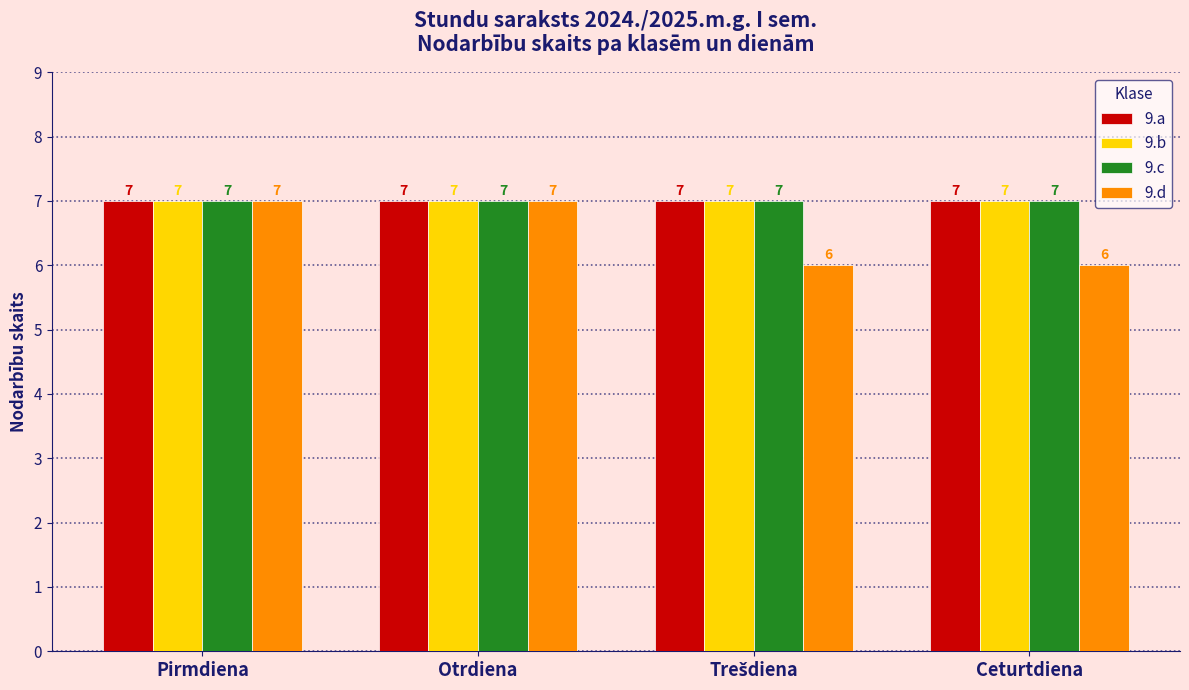

Are the bars horizontal?

No